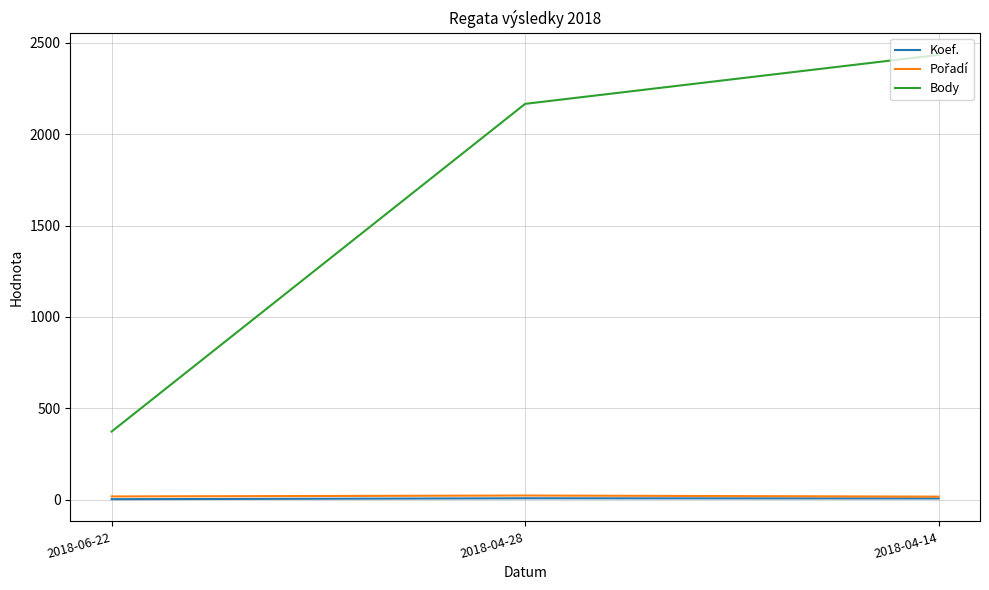

Where does the Koef. series first go above 7?

2018-04-28